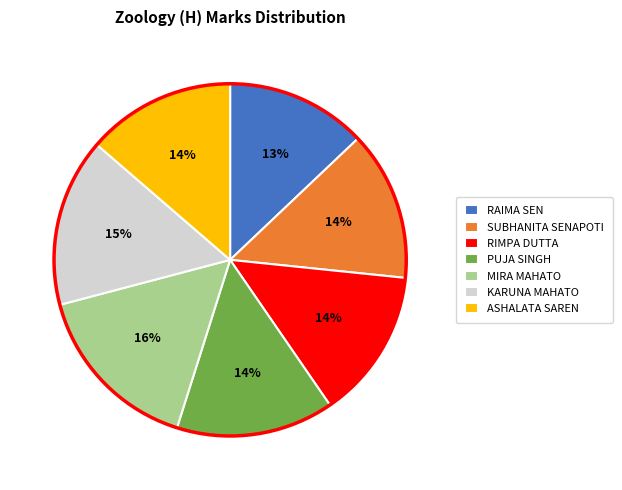

What is the smallest slice in the pie chart?

RAIMA SEN